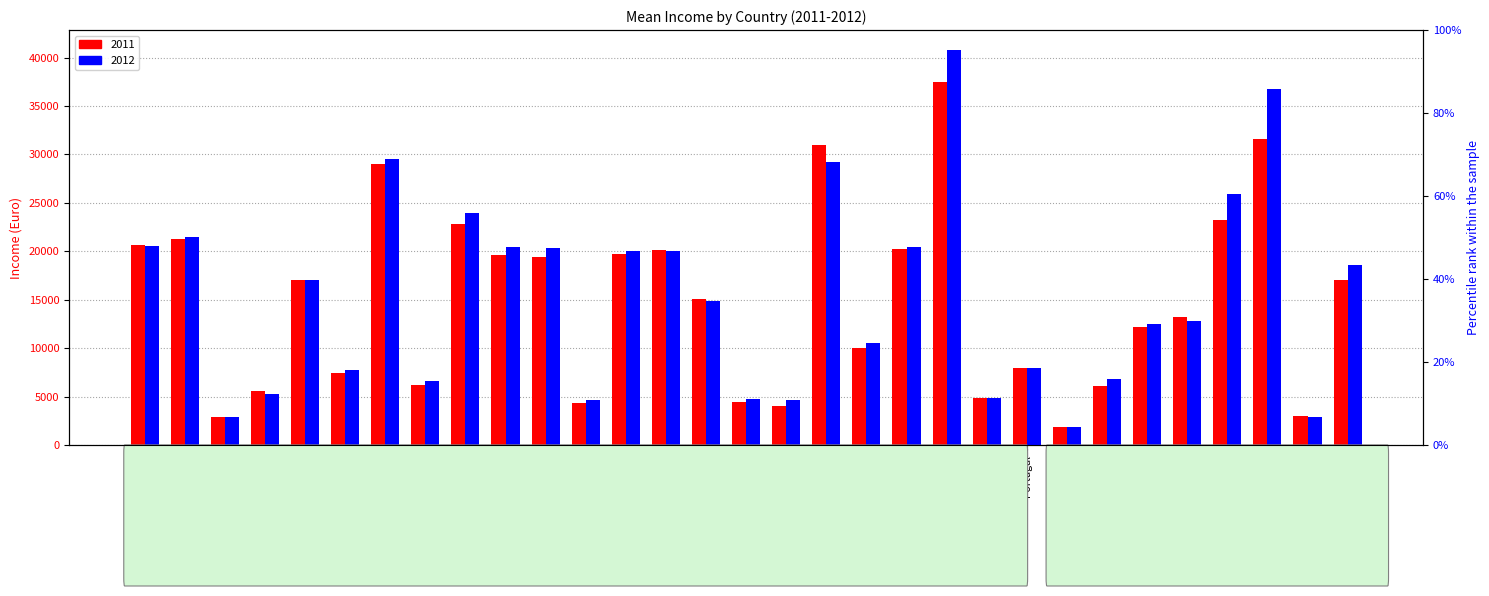

How many categories are shown in the chart?

31